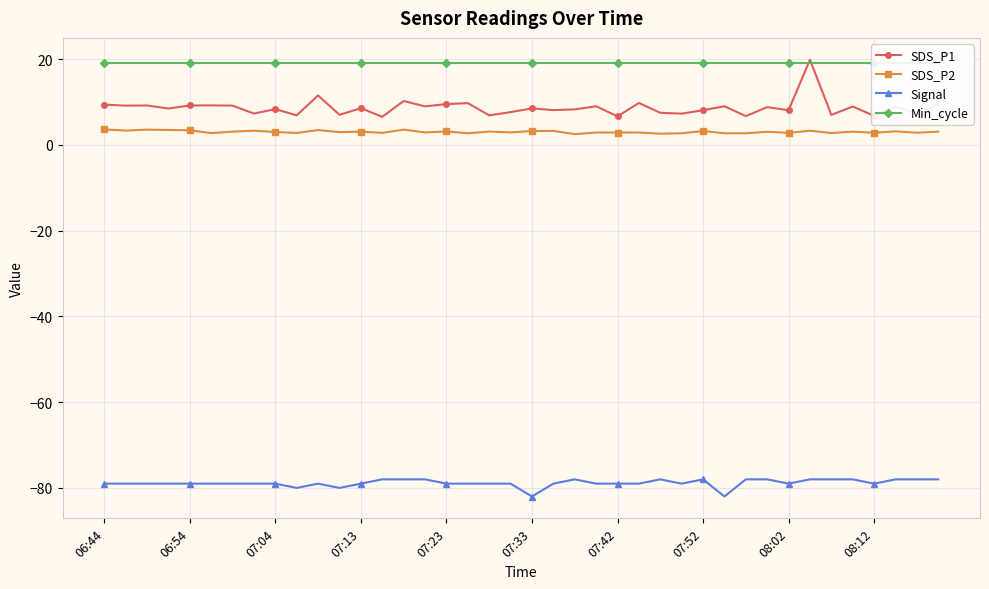

True or false: Signal has more than 1 points higher than both neighbors.

True